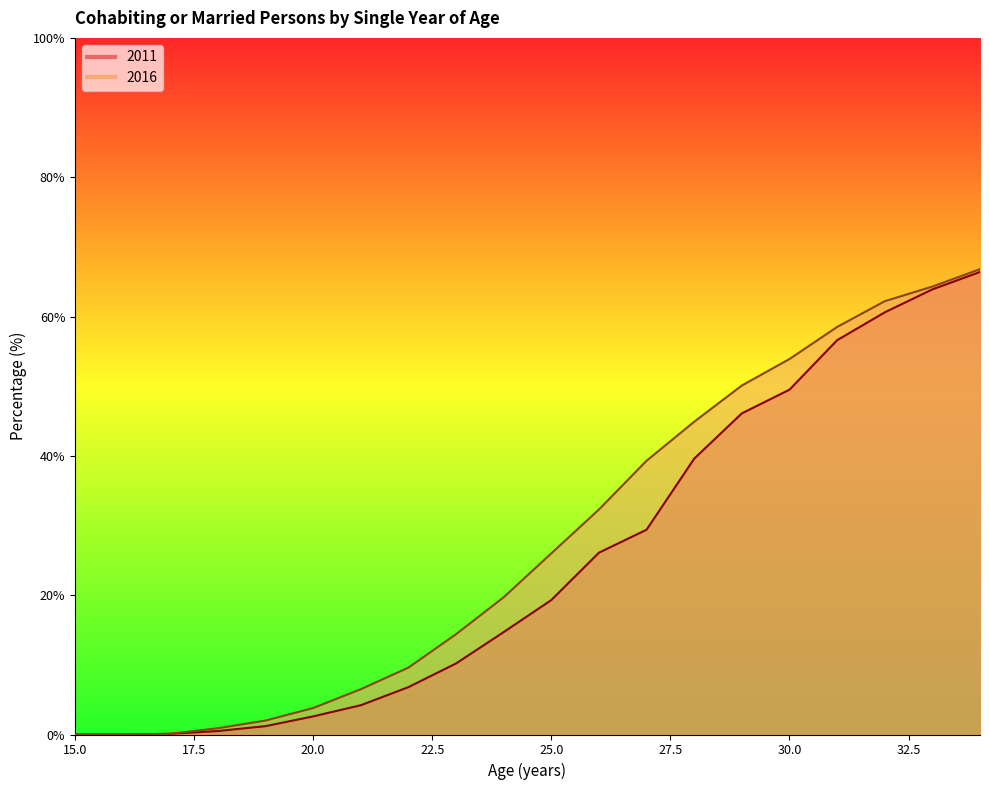

Read the 2016 value at 27.

39.3